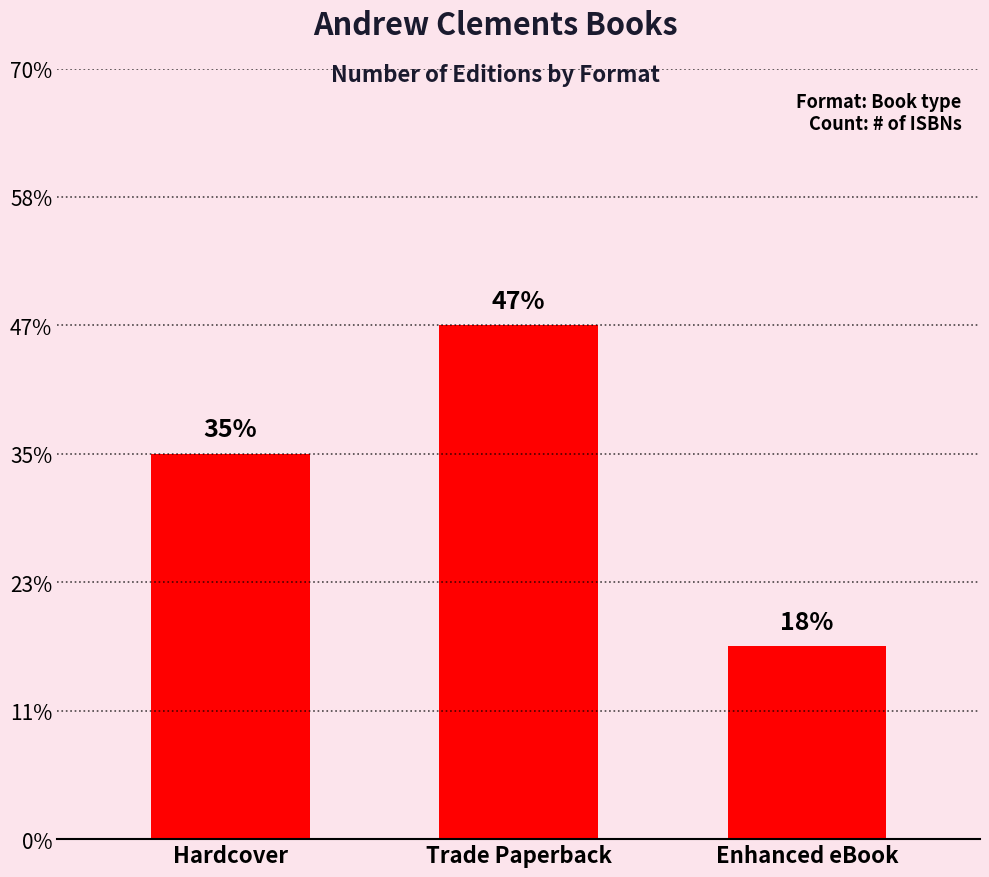

Does the chart contain any negative values?

No